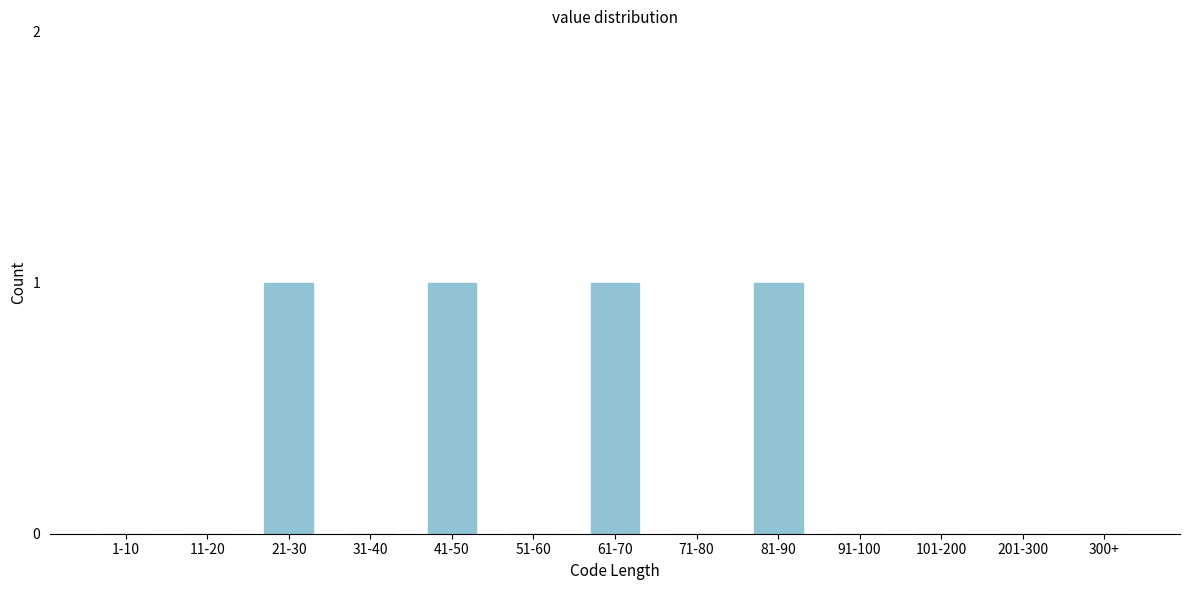

Reading left to right, list all the values displayed in this chart.

1-10=0	11-20=0	21-30=1	31-40=0	41-50=1	51-60=0	61-70=1	71-80=0	81-90=1	91-100=0	101-200=0	201-300=0	300+=0